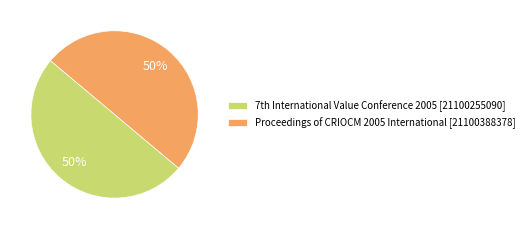

Count the number of slices in the pie.

2